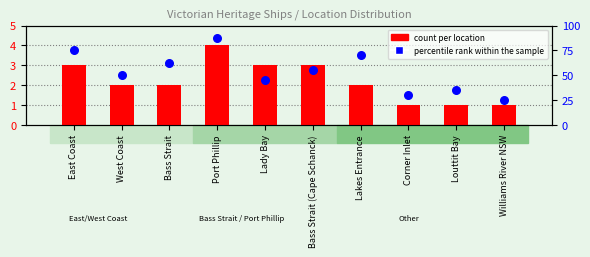

Which series reaches the maximum Y coordinate?

percentile rank within the sample